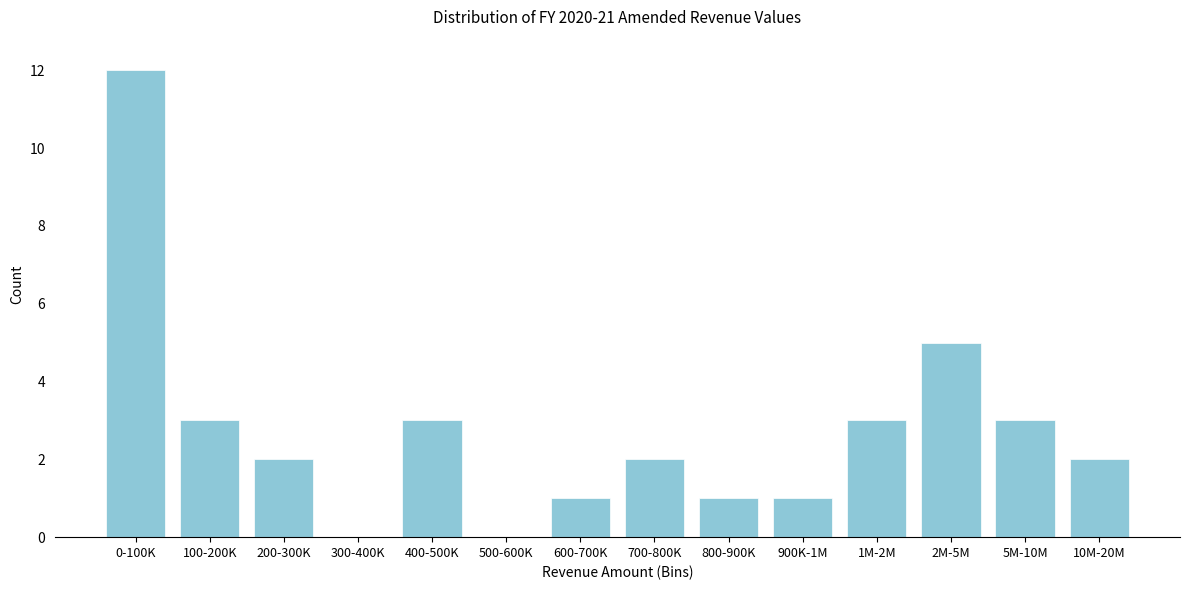

Reading left to right, transcribe all the data shown in this chart.

0-100K=12	100-200K=3	200-300K=2	300-400K=0	400-500K=3	500-600K=0	600-700K=1	700-800K=2	800-900K=1	900K-1M=1	1M-2M=3	2M-5M=5	5M-10M=3	10M-20M=2